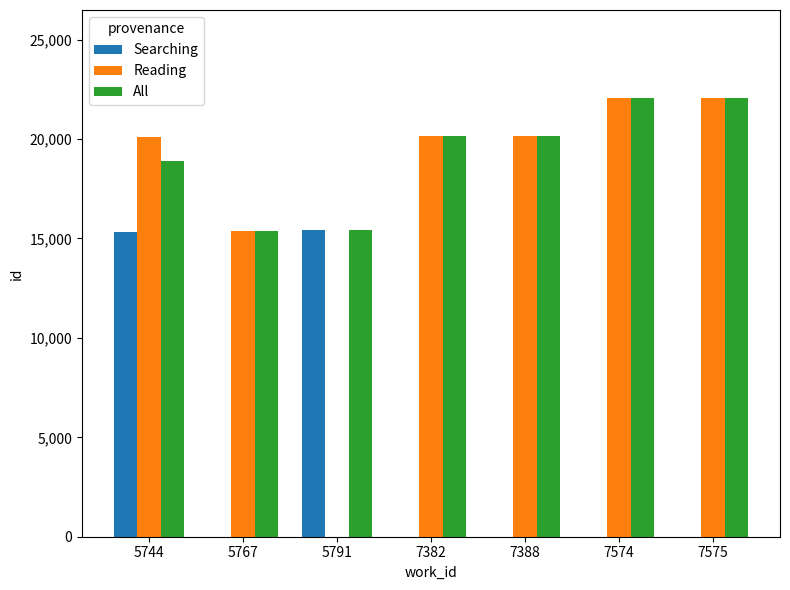

Where is Reading nearest to the value 11038?

5767